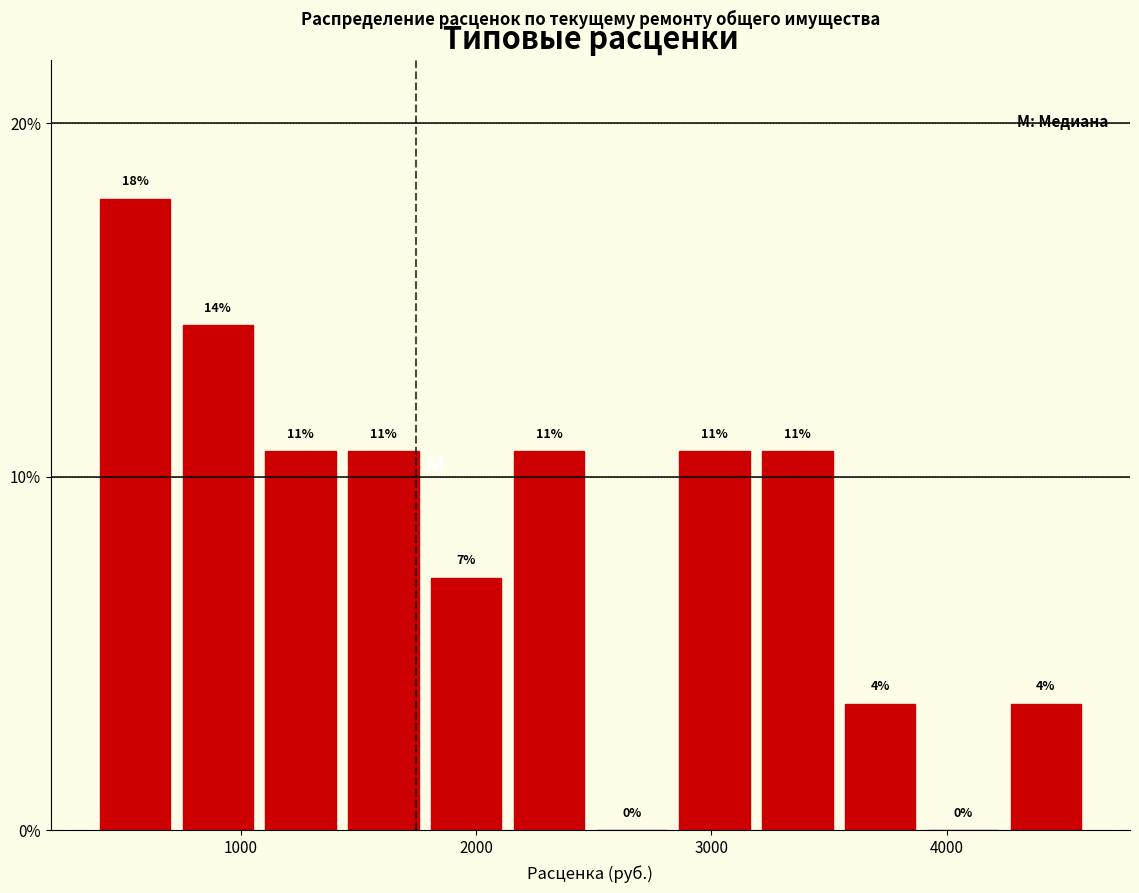

Read against the x-axis, roughly where is the centre of the tallest bar?

600